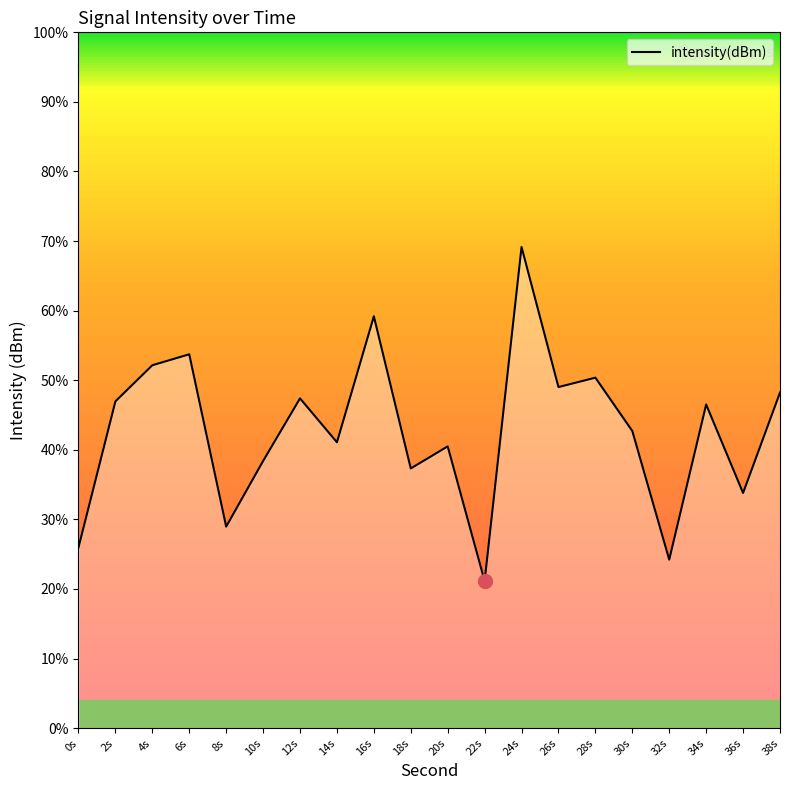

What is the difference between the maximum and minimum values?

48.0